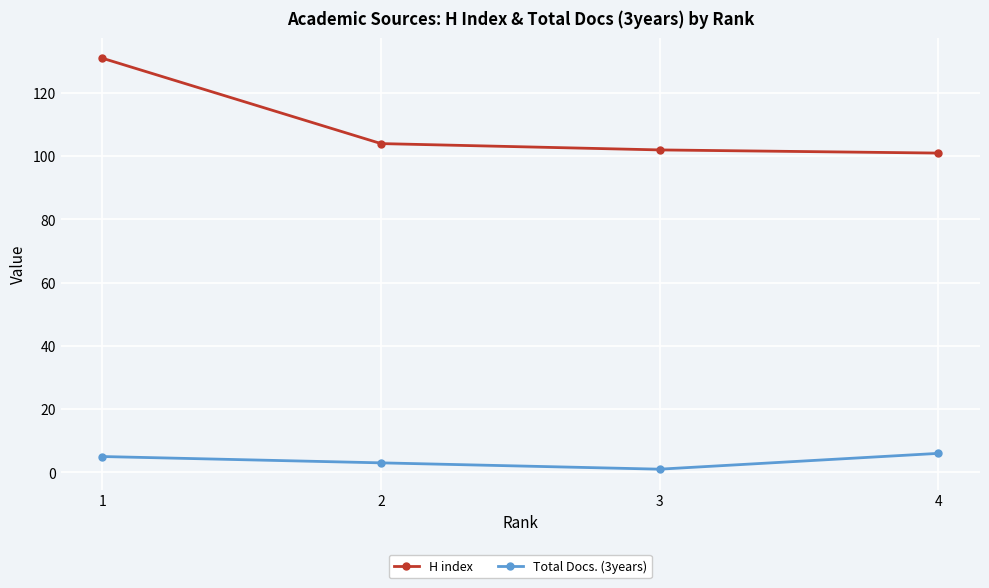

Count the number of data series in this chart.

2